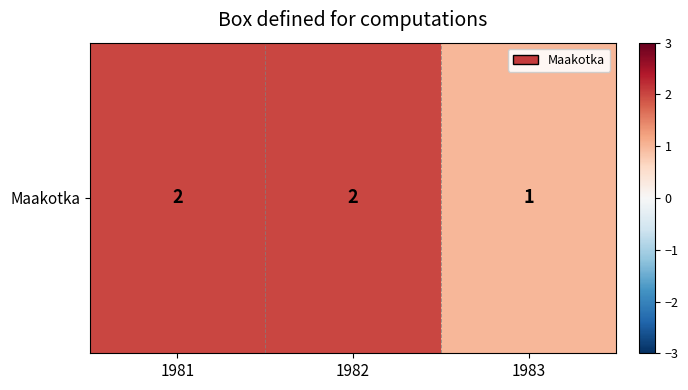

What is the greatest value displayed?

2